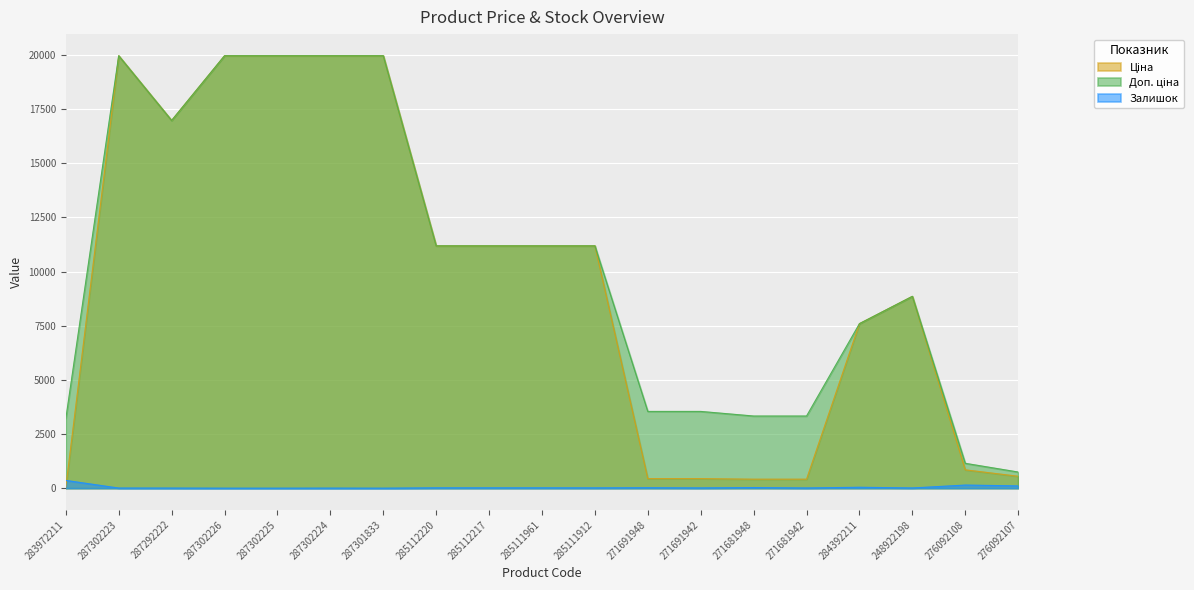

List the series in order of their peak value, highest first.

Ціна, Доп. ціна, Залишок